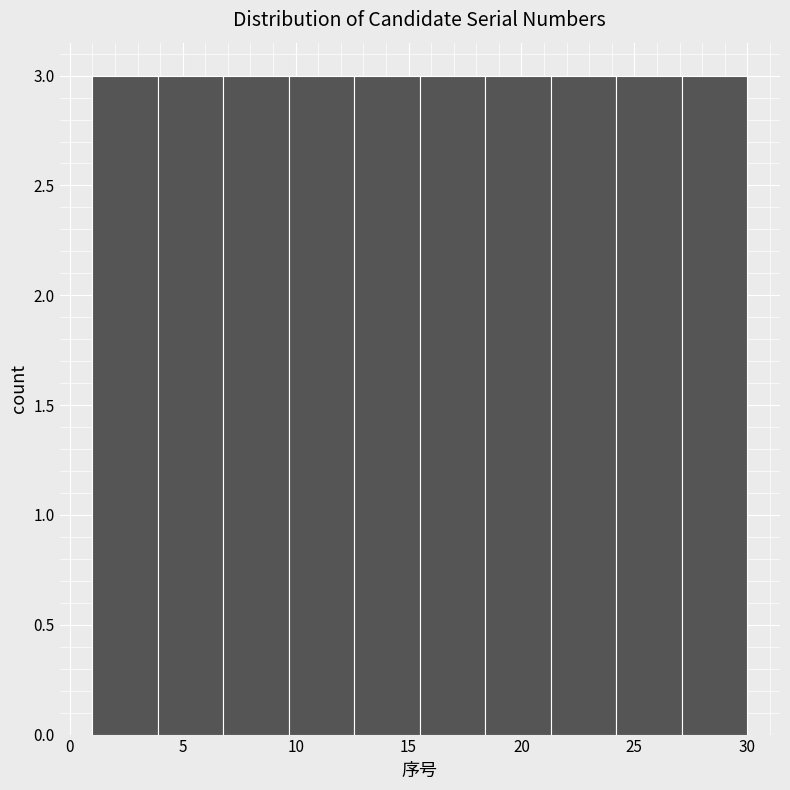

What is the height of the bar covering 18.4 to 21.3 on the x-axis? Neither the bar edges nor the heights are printed on the chart, so give them approximately, as read against the axes.

3